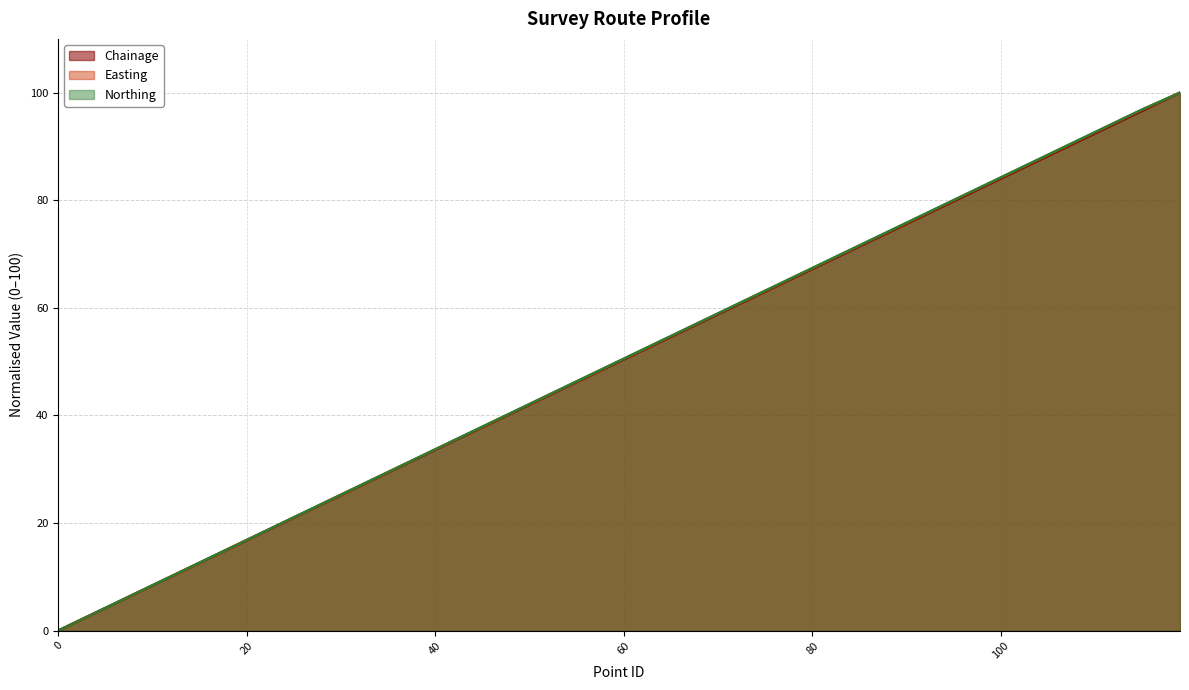

The Chainage series shows 126.5 at 110. True or false?

False